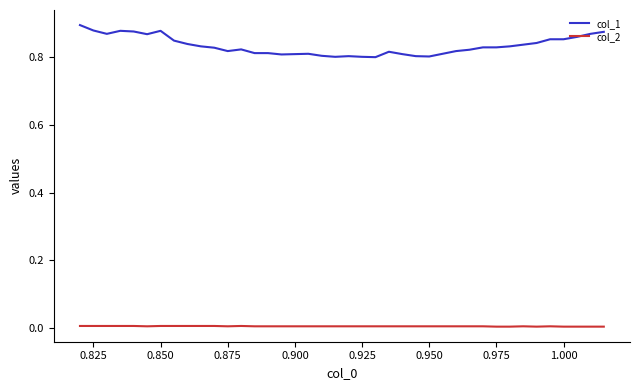

True or false: col_2 and col_1 cross at least once.

False